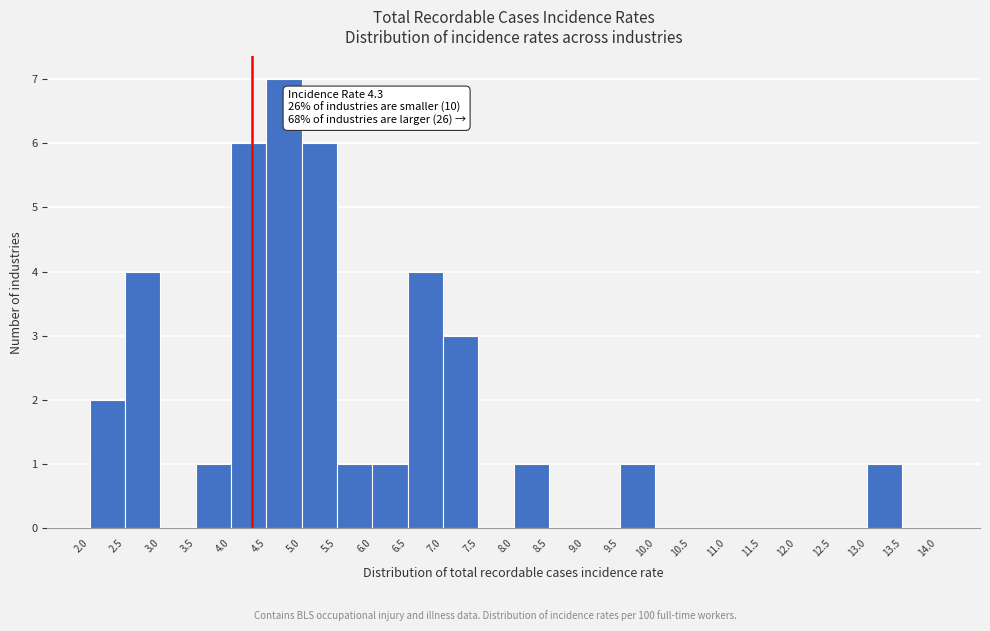

Which range on the x-axis has the tallest bar?

4.5 to 5.0